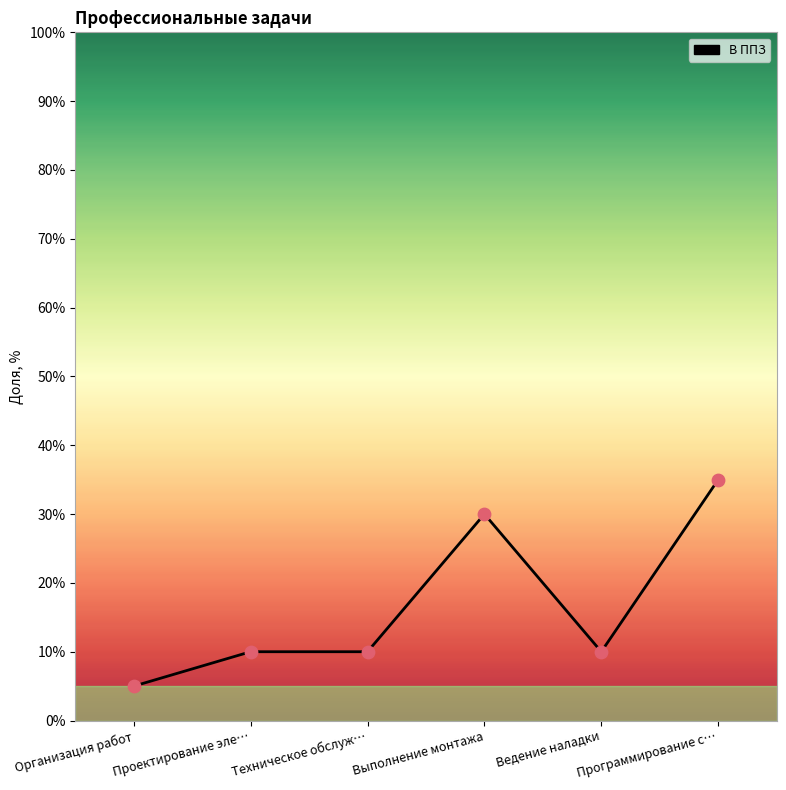

What is the change in value from Организация работ to Проектирование эле…?

+5